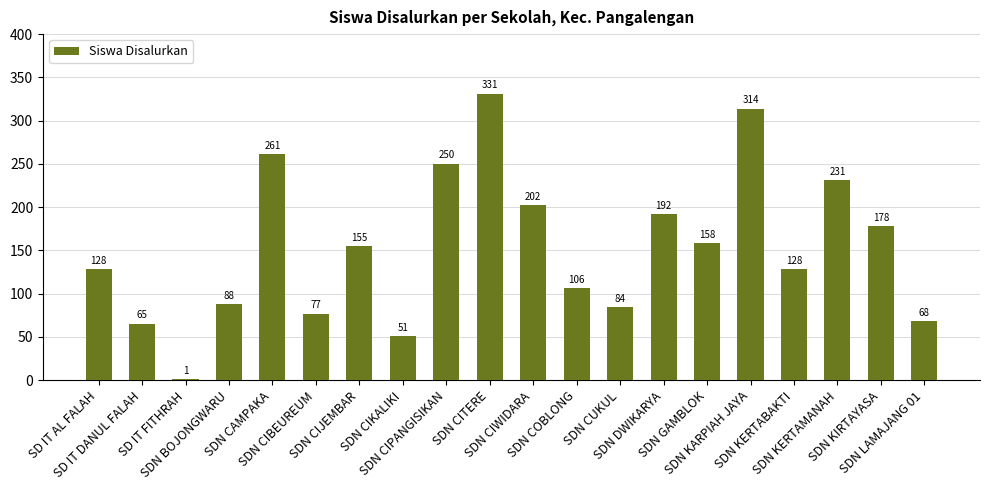

Reading right to left, list all the values displayed in this chart.

SDN LAMAJANG 01=68	SDN KIRTAYASA=178	SDN KERTAMANAH=231	SDN KERTABAKTI=128	SDN KARPIAH JAYA=314	SDN GAMBLOK=158	SDN DWIKARYA=192	SDN CUKUL=84	SDN COBLONG=106	SDN CIWIDARA=202	SDN CITERE=331	SDN CIPANGISIKAN=250	SDN CIKALIKI=51	SDN CIJEMBAR=155	SDN CIBEUREUM=77	SDN CAMPAKA=261	SDN BOJONGWARU=88	SD IT FITHRAH=1	SD IT DANUL FALAH=65	SD IT AL FALAH=128